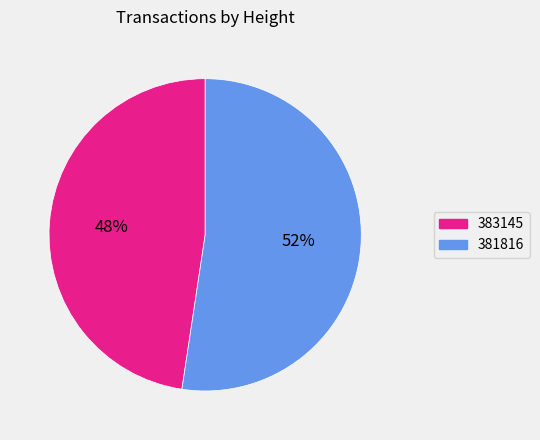

Is it true that 381816 is 63% of the pie?

False